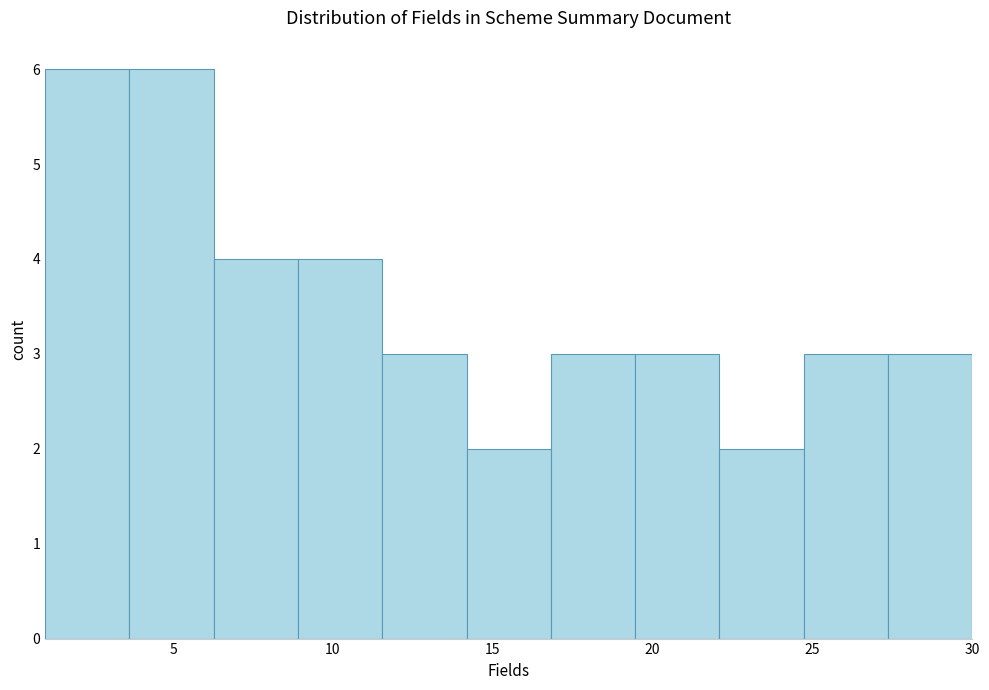

Reading left to right, transcribe this chart: for each bar, give the range it covers on the x-axis and its height. Neither the bar edges nor the heights are printed on the chart, so give them approximately, as read against the axes.

1.0 to 3.5: 6
3.5 to 6.5: 6
6.5 to 9.0: 4
9.0 to 11.5: 4
11.5 to 14.0: 3
14.0 to 17.0: 2
17.0 to 19.5: 3
19.5 to 22.0: 3
22.0 to 24.5: 2
24.5 to 27.5: 3
27.5 to 30.0: 3